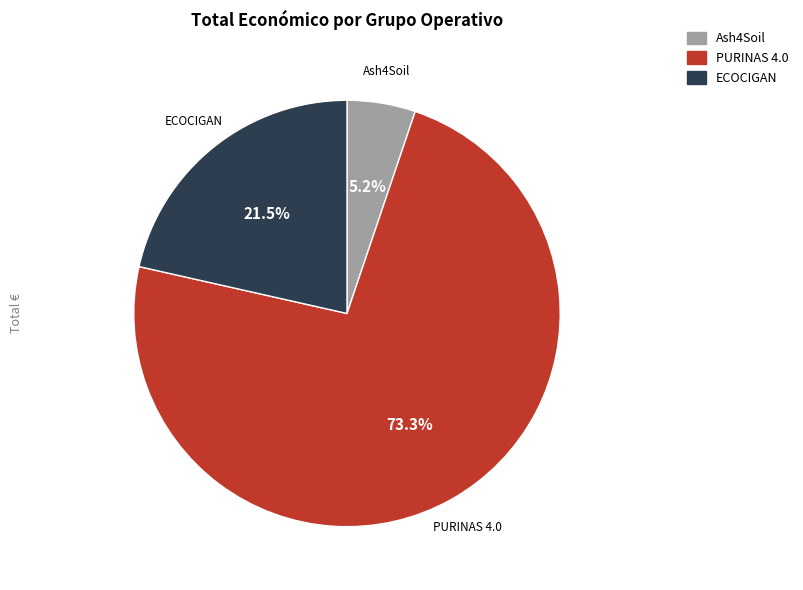

Between Ash4Soil and PURINAS 4.0, which is larger?

PURINAS 4.0